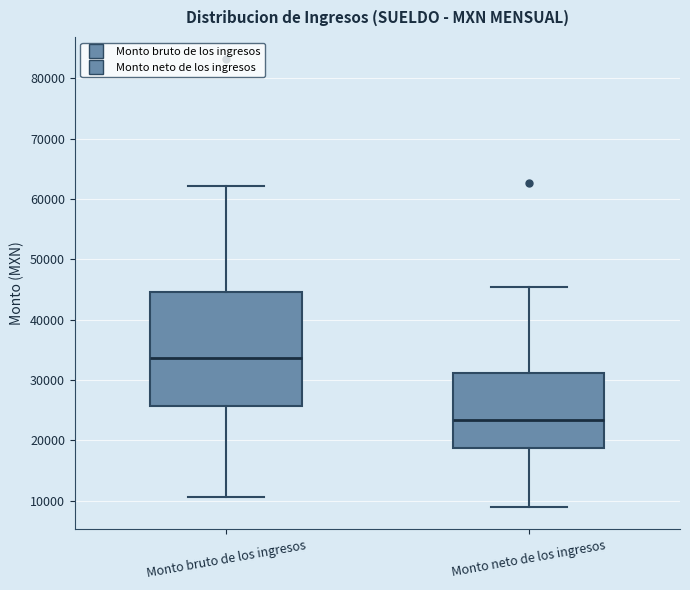

Where does the upper whisker of the box for Monto neto de los ingresos end on the y-axis? The values are not printed on the chart, so give them approximately, as read against the axis.

45000